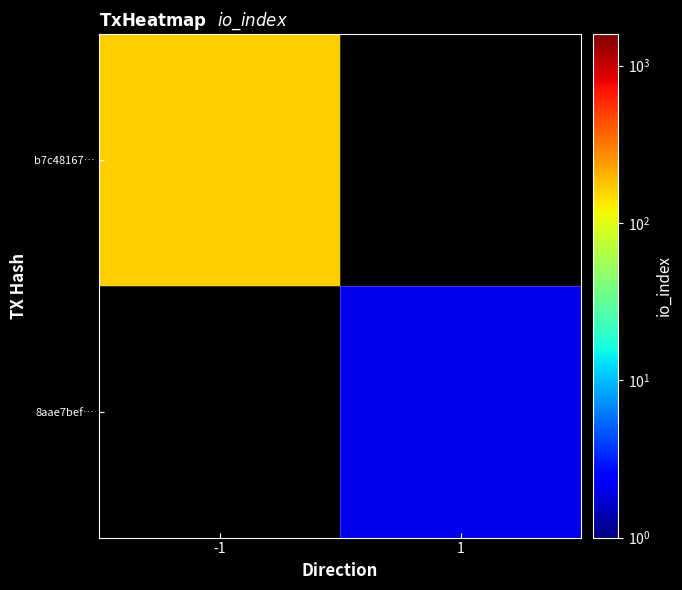

What value does the b7c48167… series have at -1?

160.0